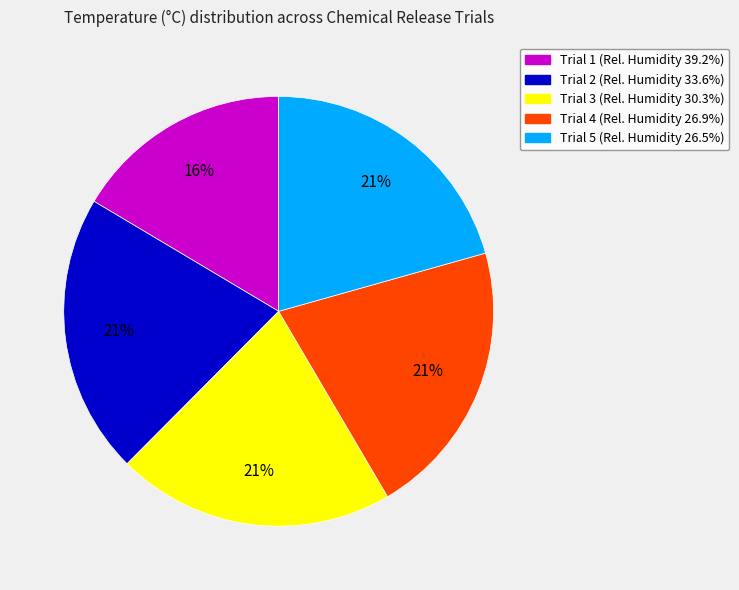

To the nearest percent, what is the average slice percentage?

20%